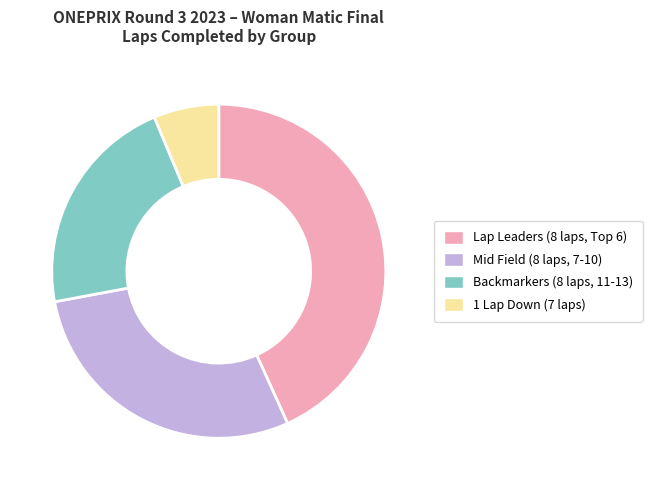

Do Mid Field (8 laps, 7-10) and 1 Lap Down (7 laps) together represent more than half of the pie?

No